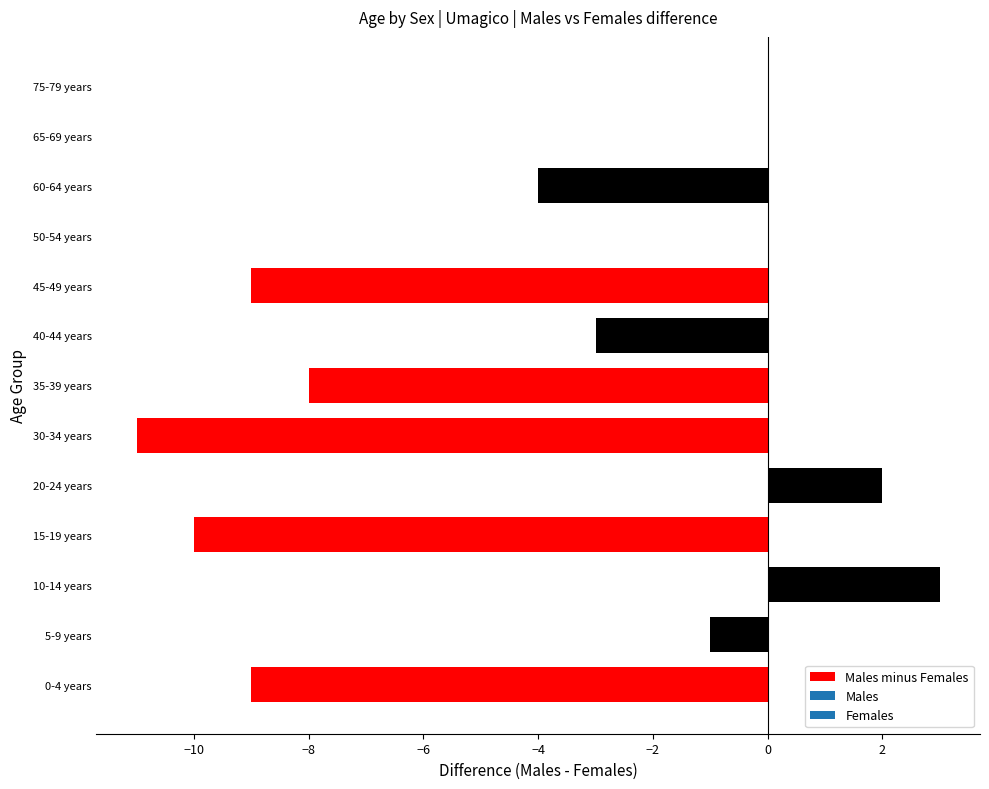

What is the sum of the values at 40-44 years and 60-64 years?

-7